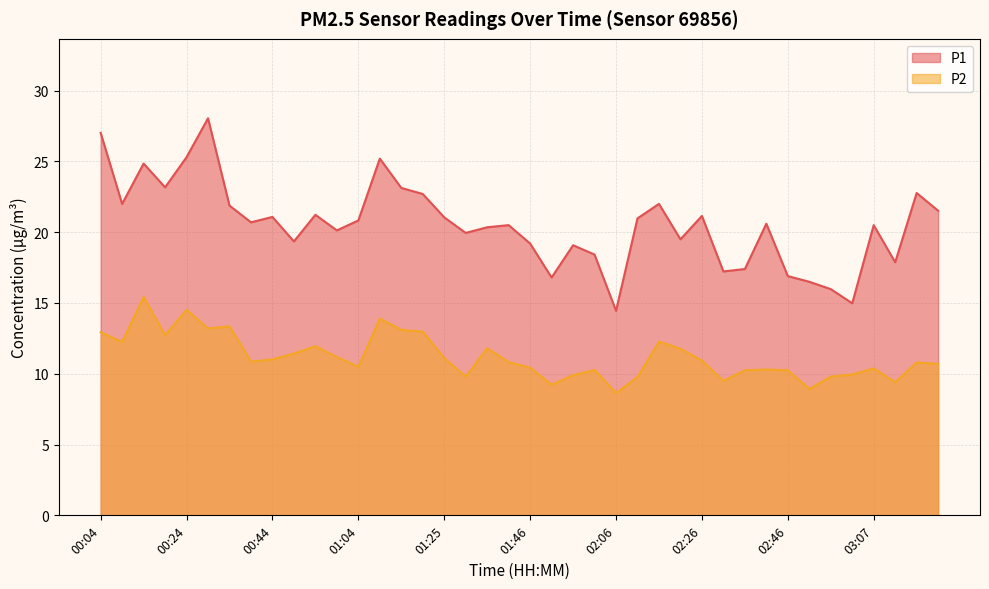

How many series are shown in this chart?

2